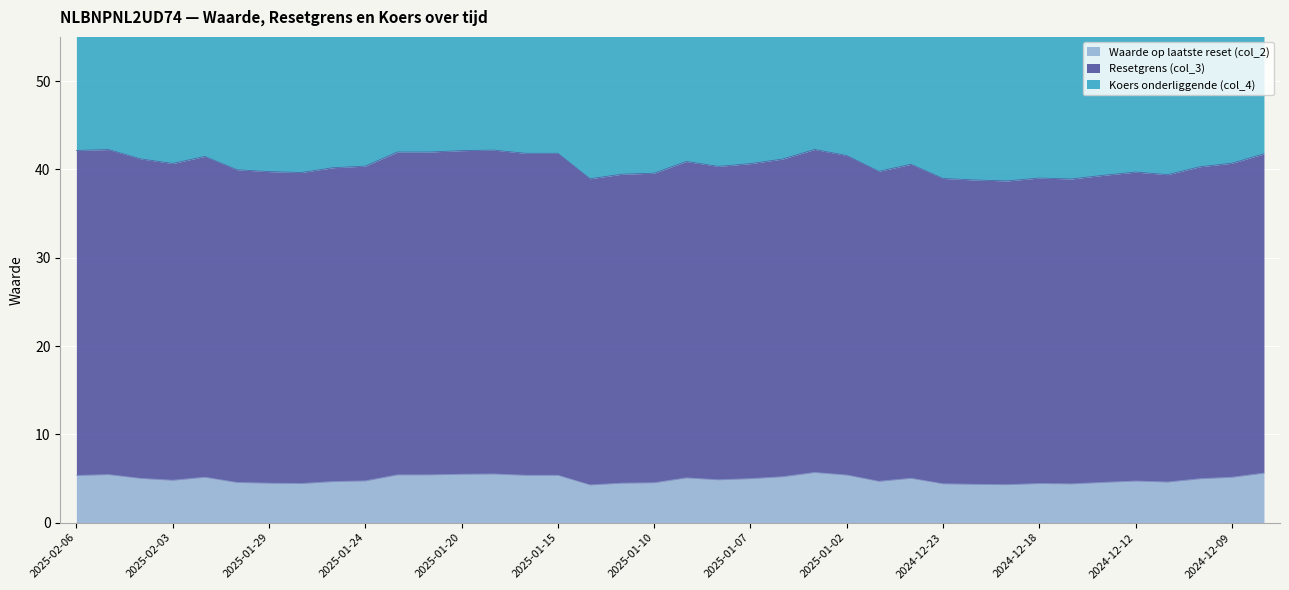

True or false: Waarde op laatste reset (col_2) has a value of 4.5 at 2025-01-10.

True